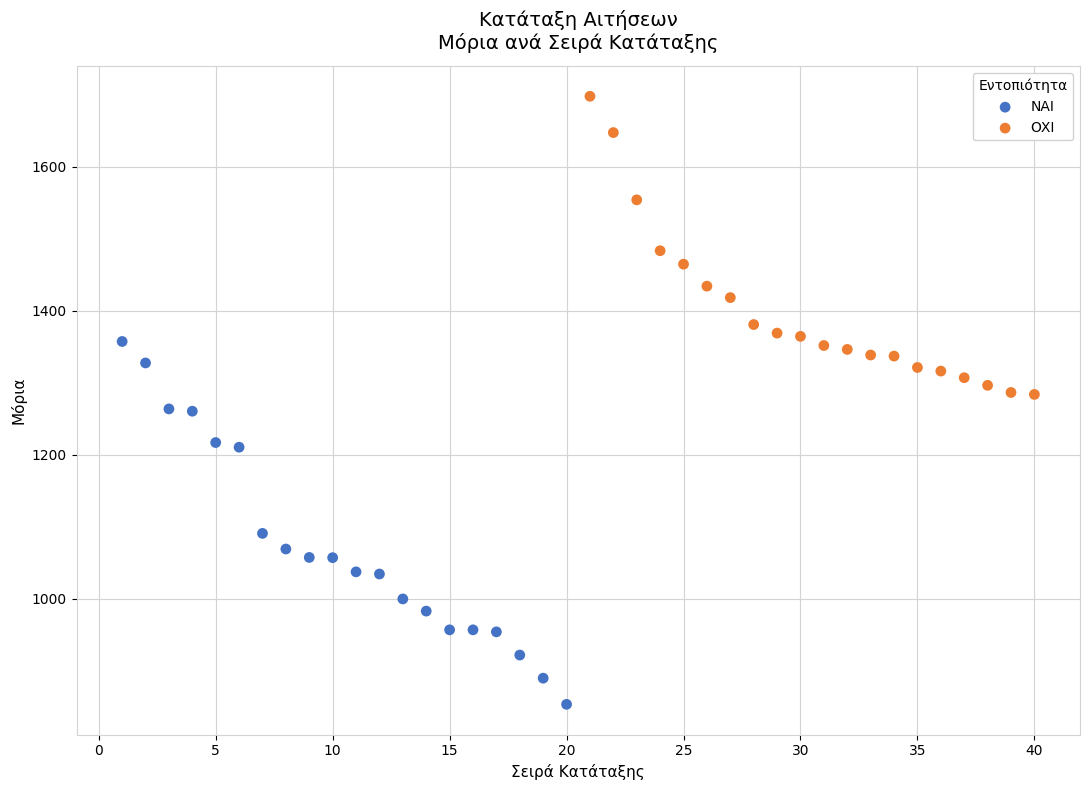

Which series has the widest spread of Y values?

ΝΑΙ